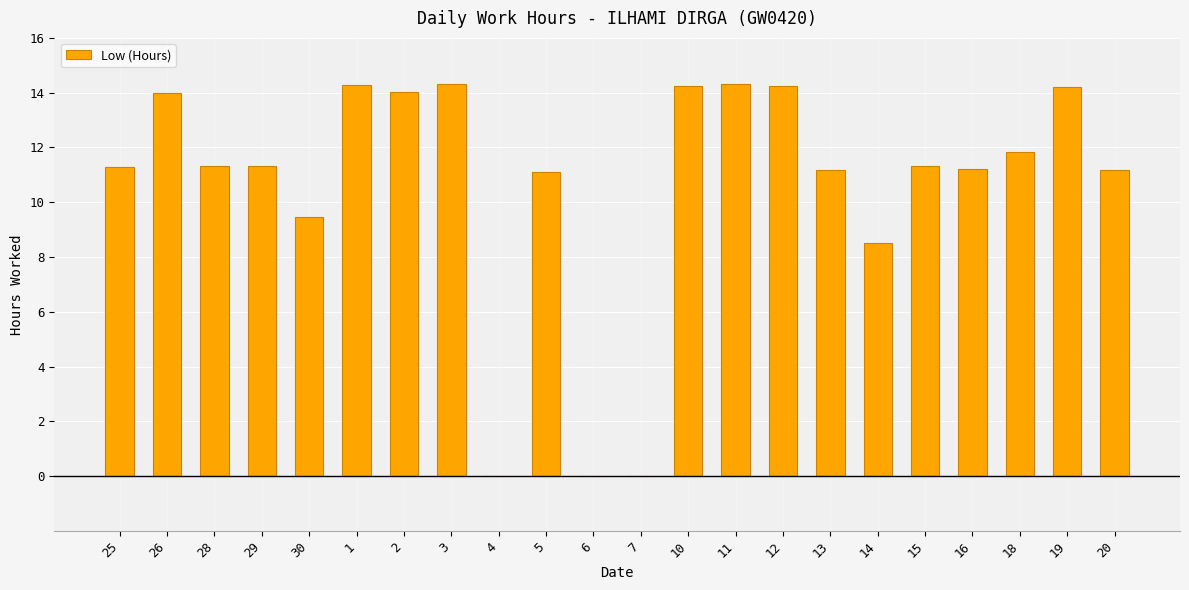

Are the bars horizontal?

No